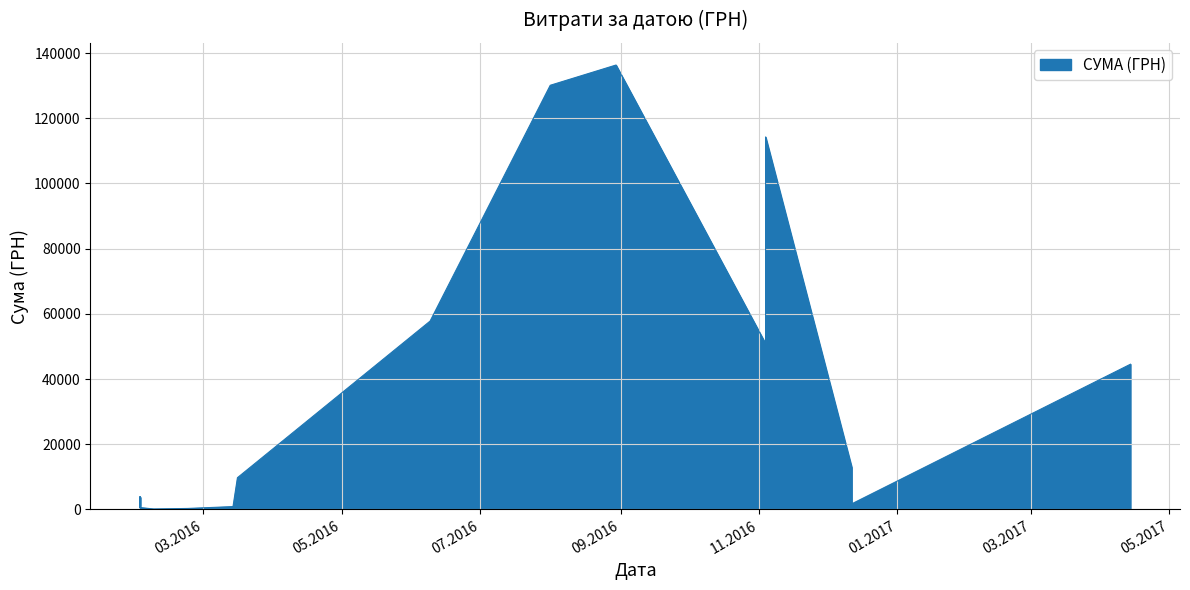

Is it true that the value at 02.02.2016 is 2322.6?

True